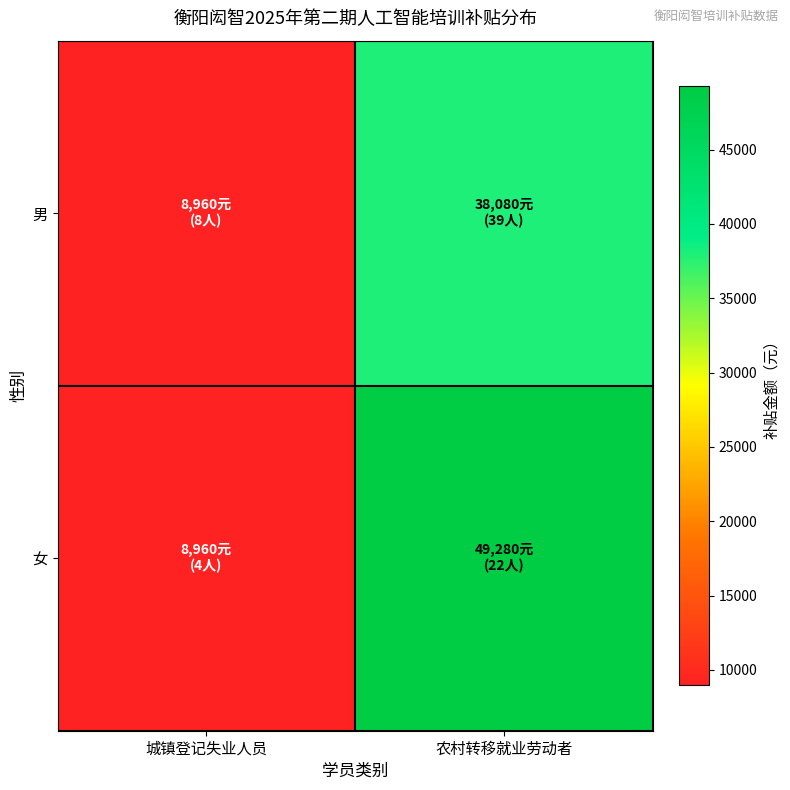

Reading left to right, what are all the values shown in this chart?

男: 城镇登记失业人员=8960	农村转移就业劳动者=38080
女: 城镇登记失业人员=8960	农村转移就业劳动者=49280